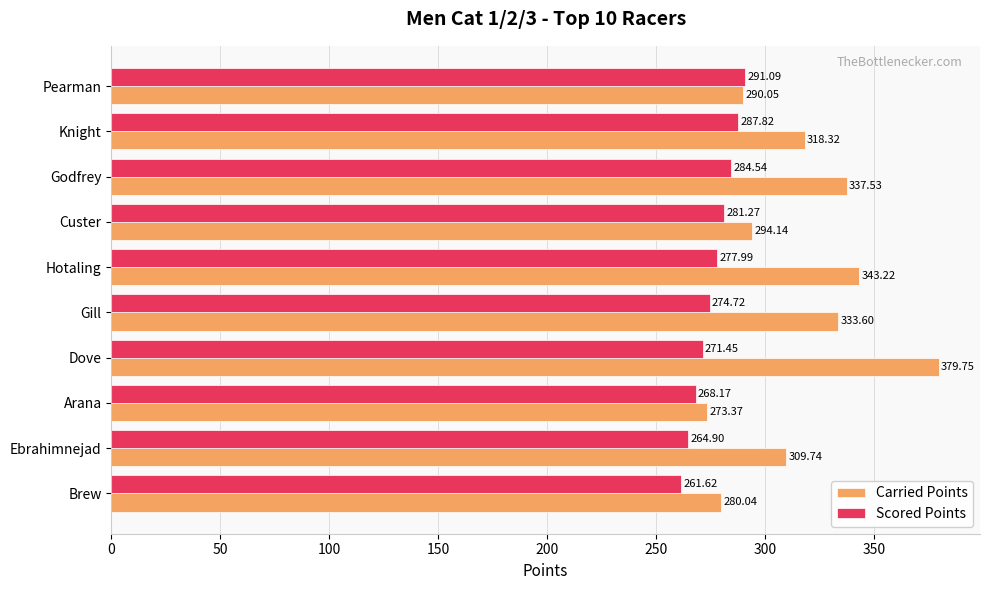

What is the difference between the Carried Points values at Godfrey and Dove?

42.2